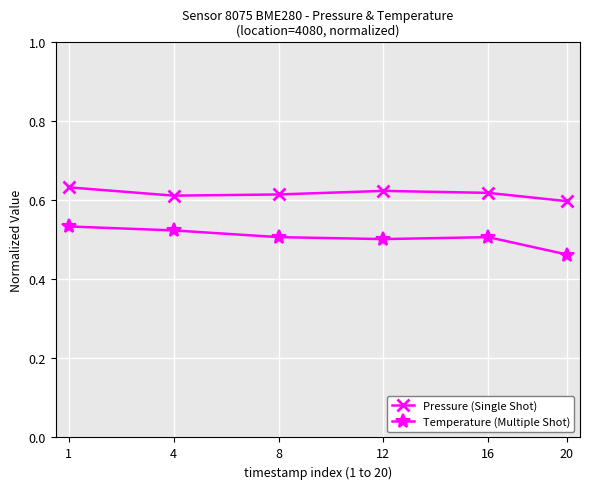

True or false: Pressure (Single Shot) and Temperature (Multiple Shot) intersect in this chart.

False